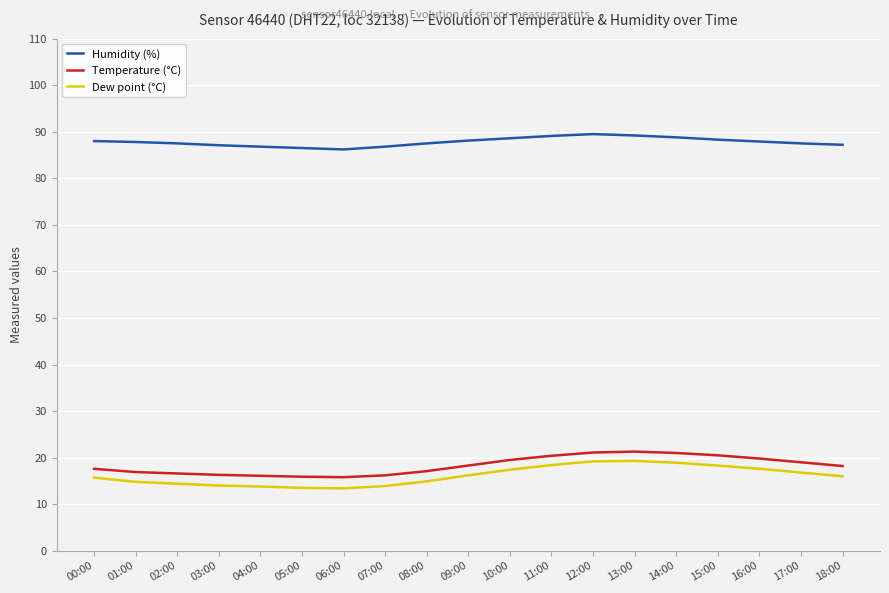

What is the difference between the maximum and minimum values in the Temperature (°C) series?

5.5